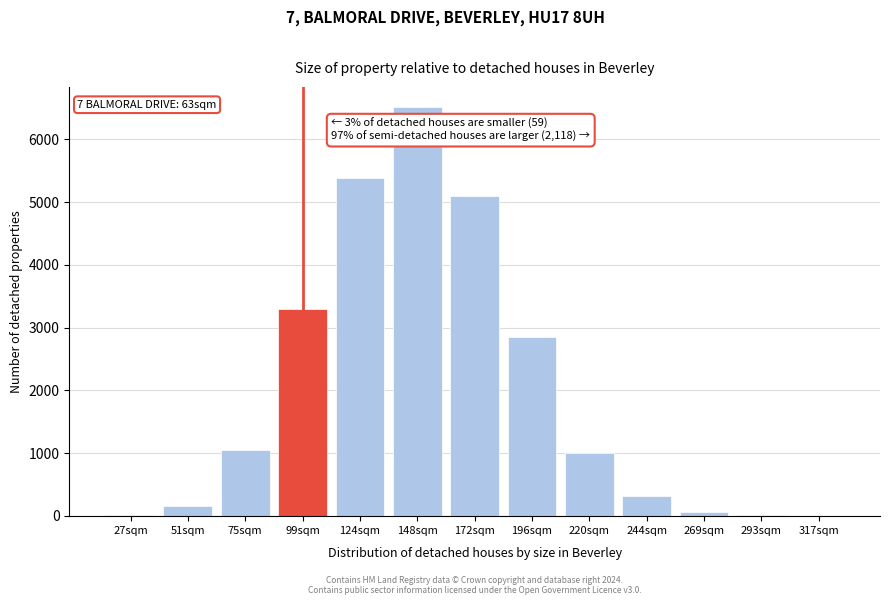

What is the sum of all values?

25739.3